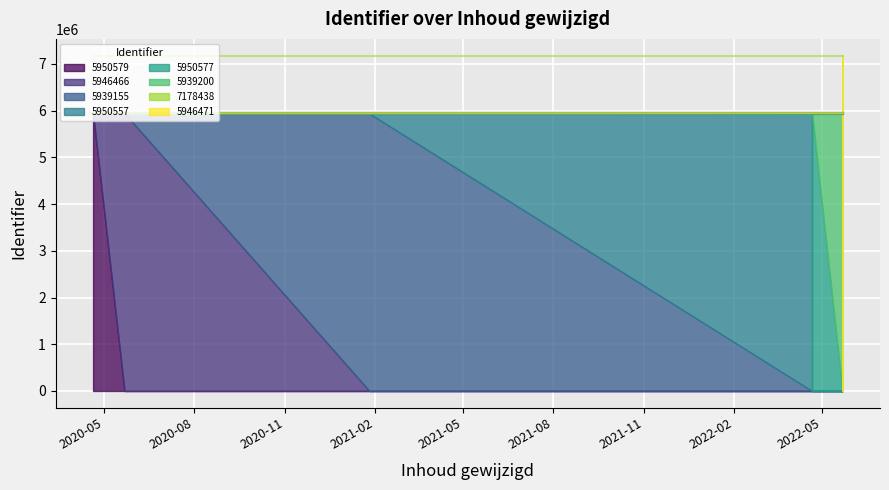

Does the chart display data point markers on the line(s)?

No